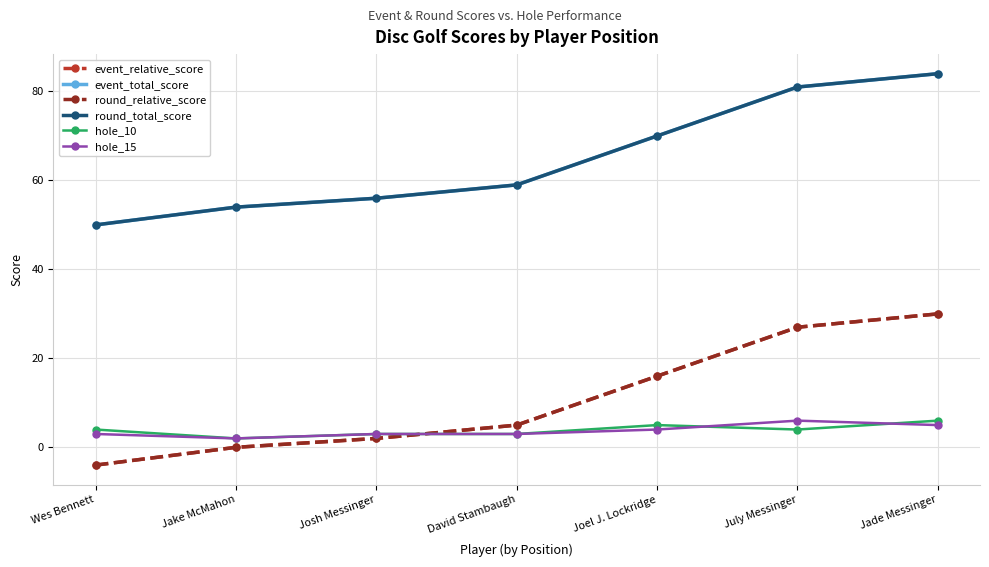

The value of hole_15 at Wes Bennett is 4. True or false?

False